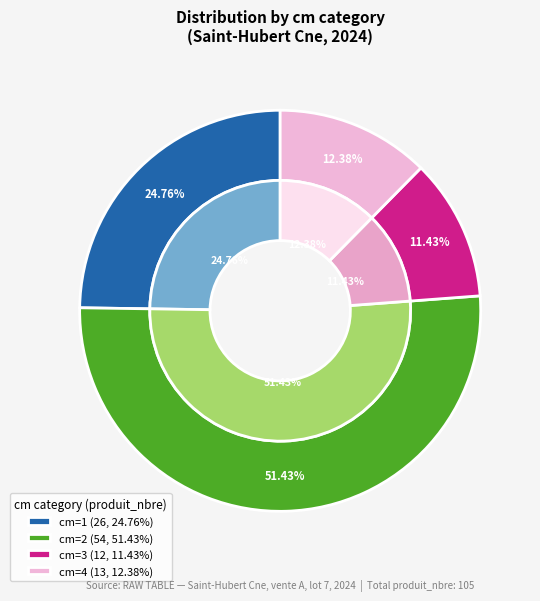

Which category accounts for the majority?

2